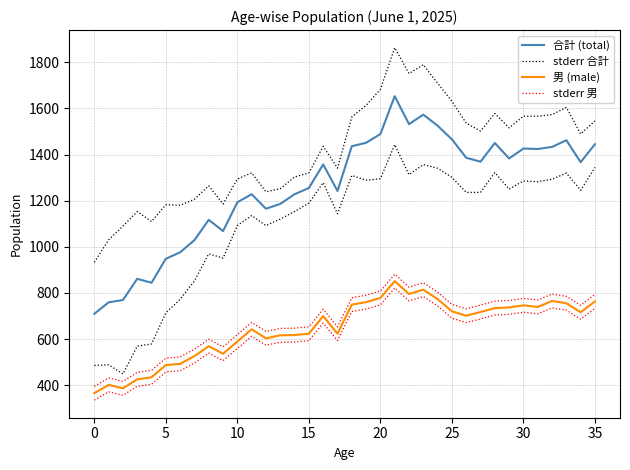

Reading right to left, what are all the values shown in this chart?

合計 (total): 1445.0	1367.0	1462.0	1433.0	1424.0	1426.0	1383.0	1450.0	1369.0	1386.0	1466.0	1525.0	1573.0	1532.0	1653.0	1489.0	1451.0	1436.0	1242.0	1357.0	1255.0	1228.0	1186.0	1165.0	1228.0	1193.0	1068.0	1117.0	1029.0	976.0	948.0	844.0	861.0	769.0	759.0	709.0
stderr 合計: 1545.8	1489.1	1604.3	1573.0	1566.0	1566.5	1515.8	1578.3	1502.1	1536.1	1630.9	1709.4	1789.5	1751.2	1863.4	1682.9	1613.4	1562.9	1341.0	1435.8	1320.6	1302.8	1252.0	1238.4	1320.6	1293.9	1185.2	1264.4	1205.8	1179.7	1182.4	1109.6	1152.7	1089.4	1030.0	932.6
男 (male): 763.0	716.0	755.0	765.0	739.0	746.0	737.0	734.0	717.0	701.0	720.0	773.0	814.0	795.0	851.0	778.0	760.0	749.0	623.0	699.0	623.0	617.0	616.0	603.0	642.0	589.0	536.0	569.0	526.0	492.0	487.0	434.0	425.0	386.0	401.0	365.0
stderr 男: 793.0	746.0	785.0	795.0	769.0	776.0	767.0	764.0	747.0	731.0	750.0	803.0	844.0	825.0	881.0	808.0	790.0	779.0	653.0	729.0	653.0	647.0	646.0	633.0	672.0	619.0	566.0	599.0	556.0	522.0	517.0	464.0	455.0	416.0	431.0	395.0